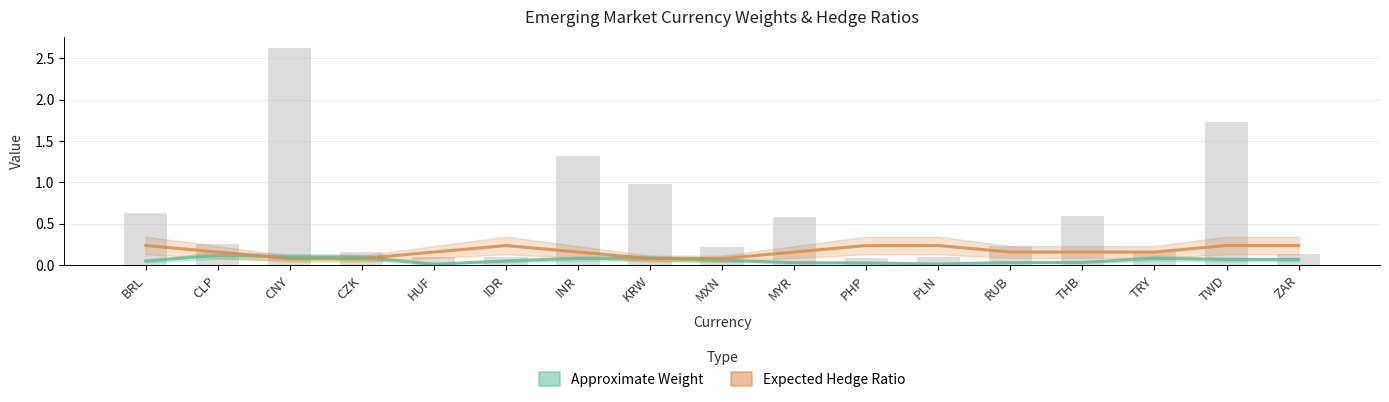

Are the bars horizontal?

No